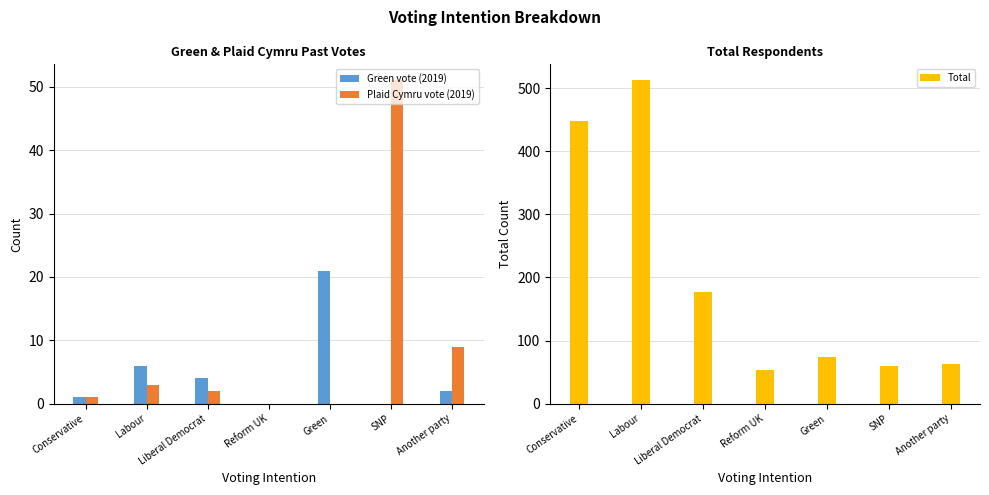

At how many categories does at least one series exceed 422?

2